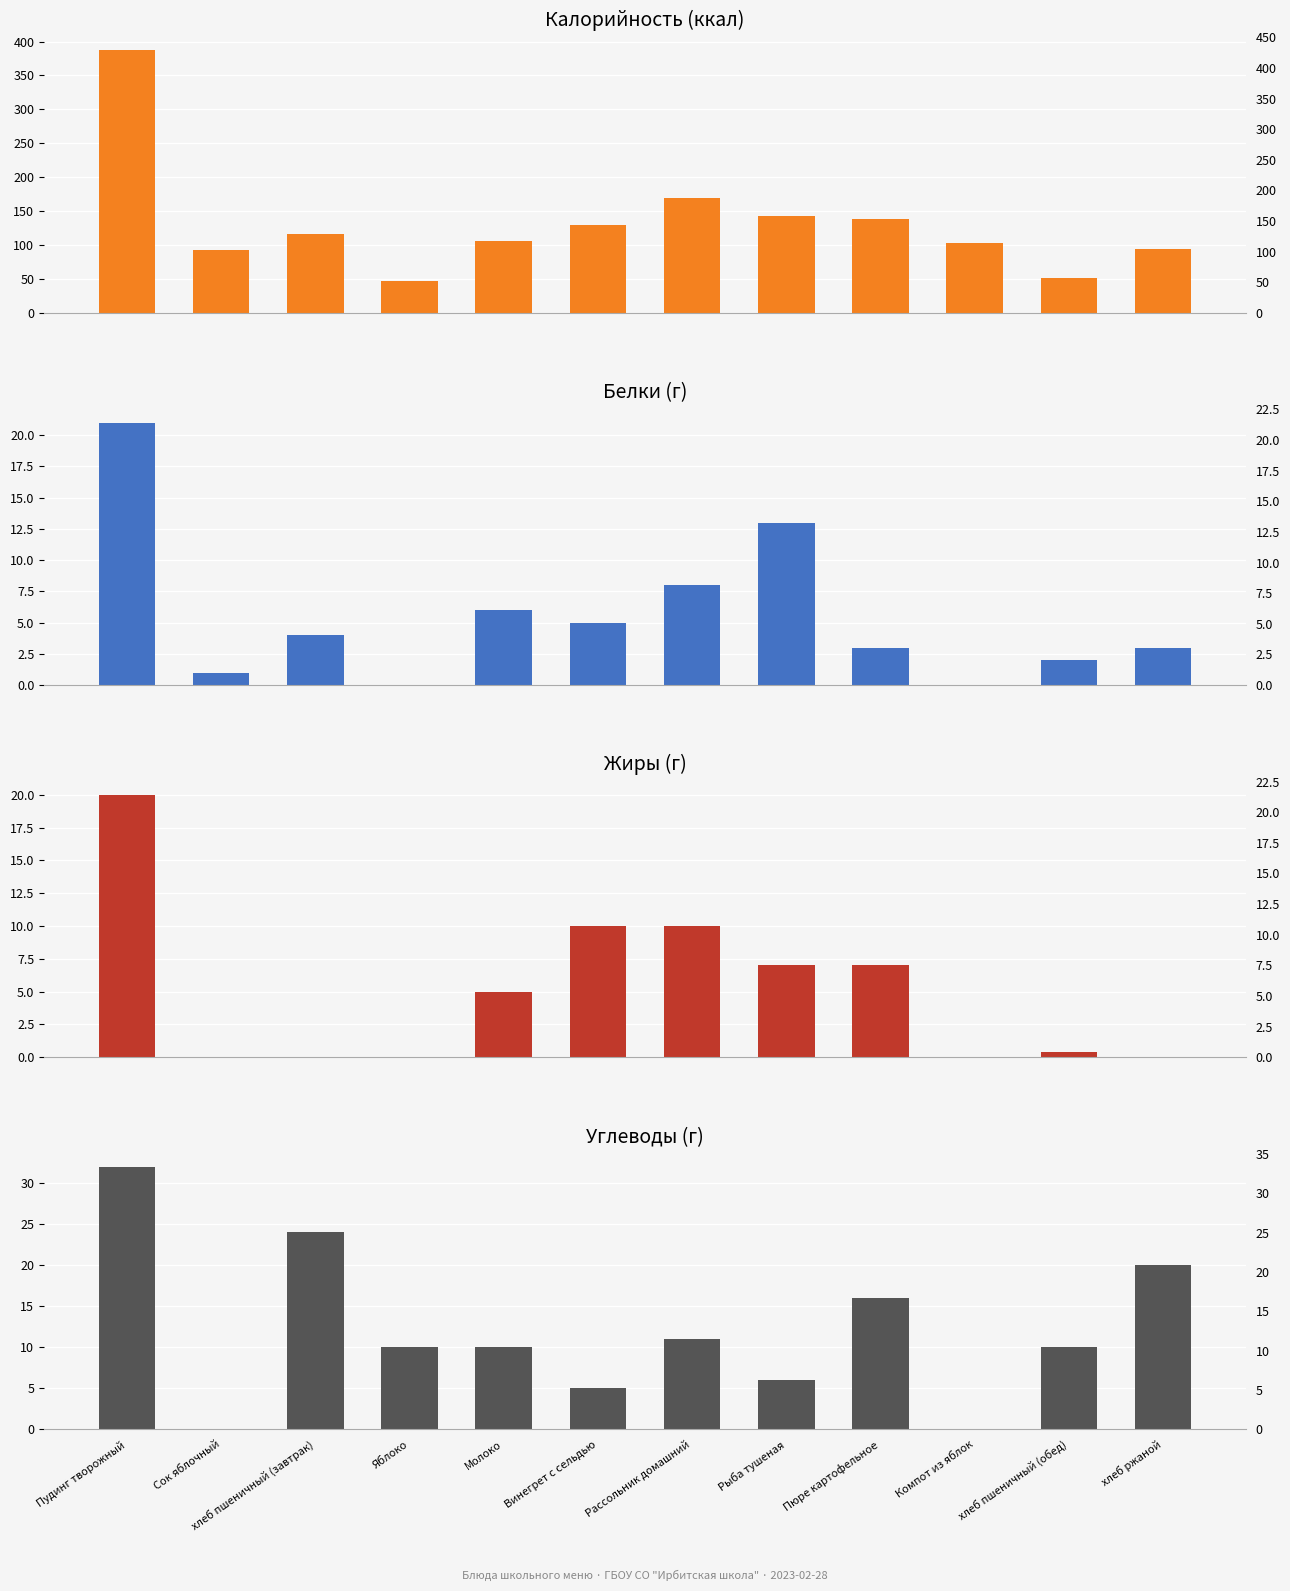

What is the label of the 3rd bar from the right?

Компот из яблок